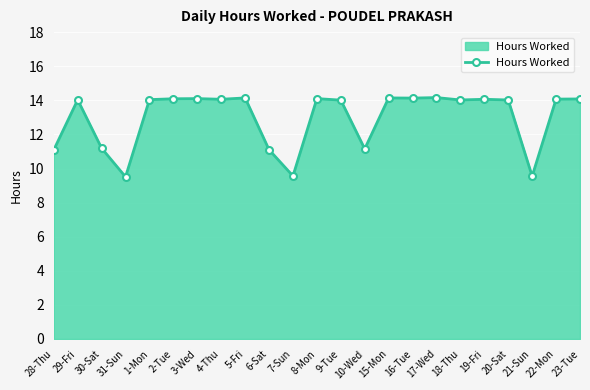

What is the minimum value shown in the chart?

9.5